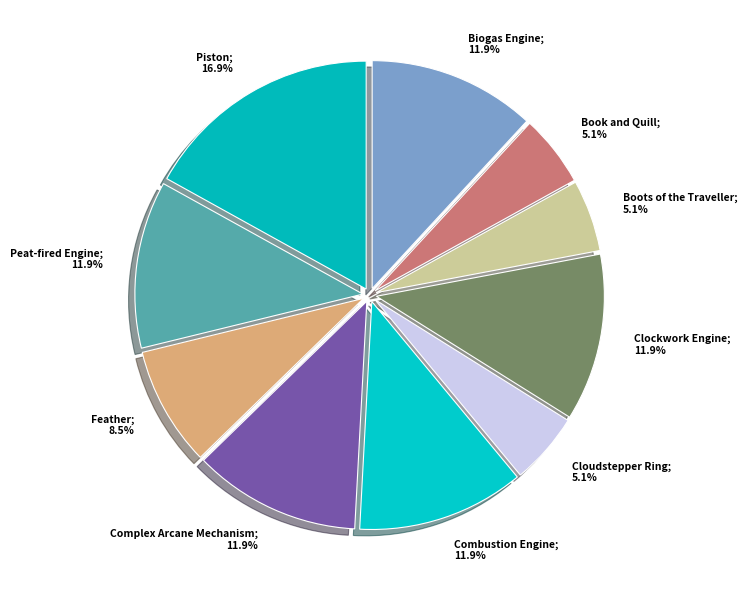

How many slices are in this pie chart?

10